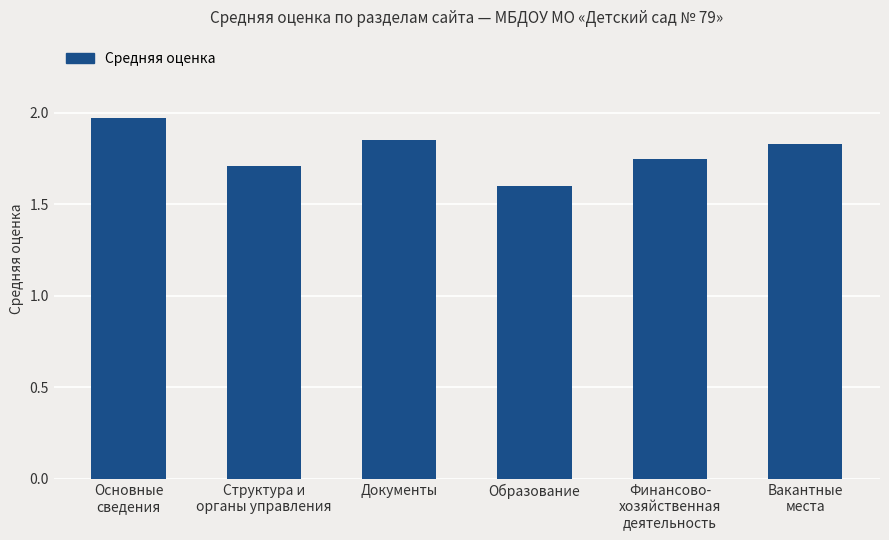

How many categories are shown in the chart?

6